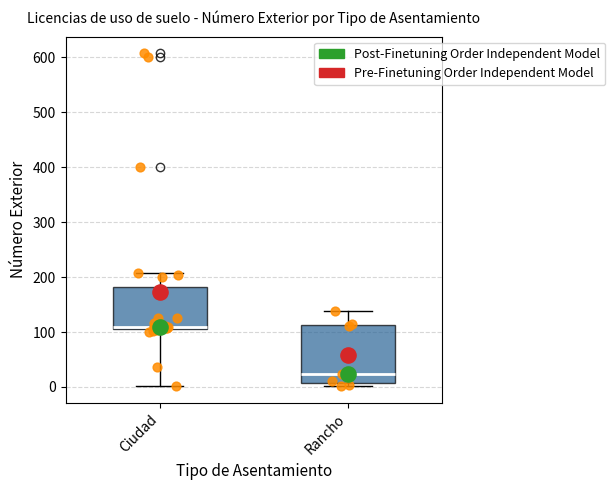

Reading left to right, read every box against the y-axis: the position of its median line, the range the box covers, and the ends of its whiskers. The values are not printed on the chart, so give them approximately, as read against the axis.

Ciudad: median 110 (just above the box's lower edge), box 110 to 180, whiskers 0 to 210
Rancho: median 20, box 10 to 110, whiskers 0 to 140